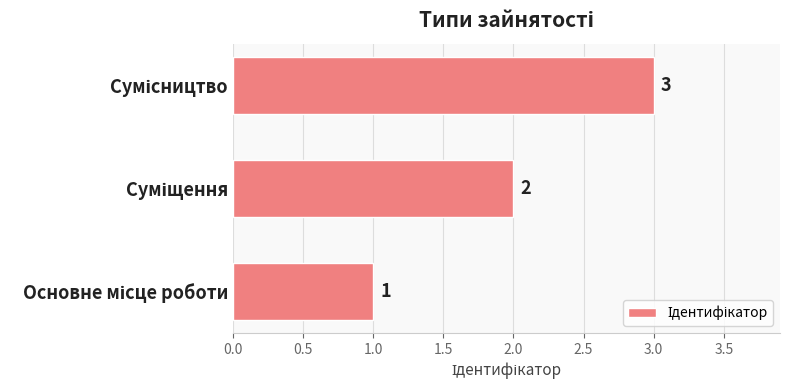

What is the greatest value displayed?

3